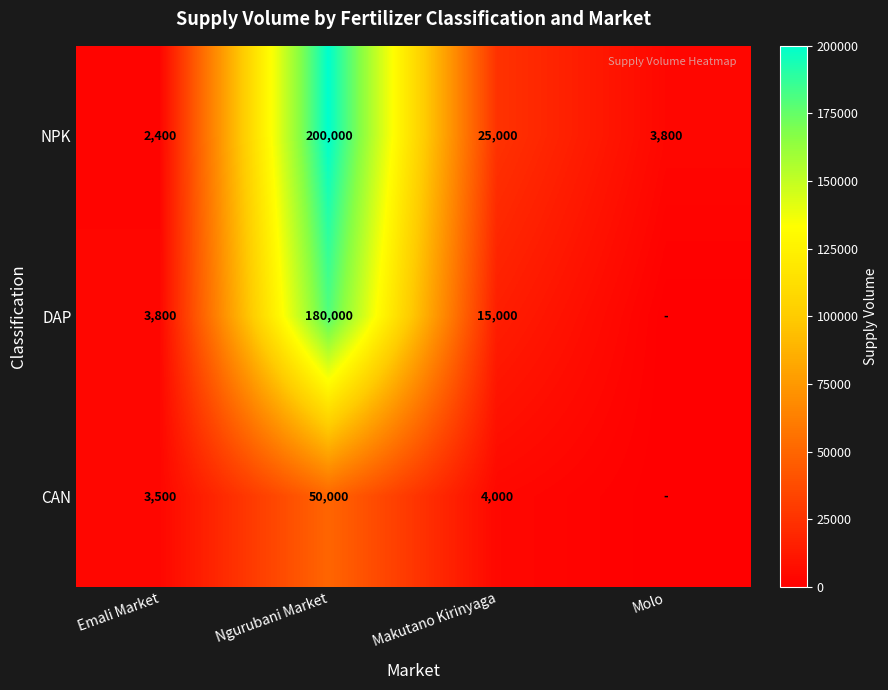

At how many categories does at least one series exceed 17926?

2